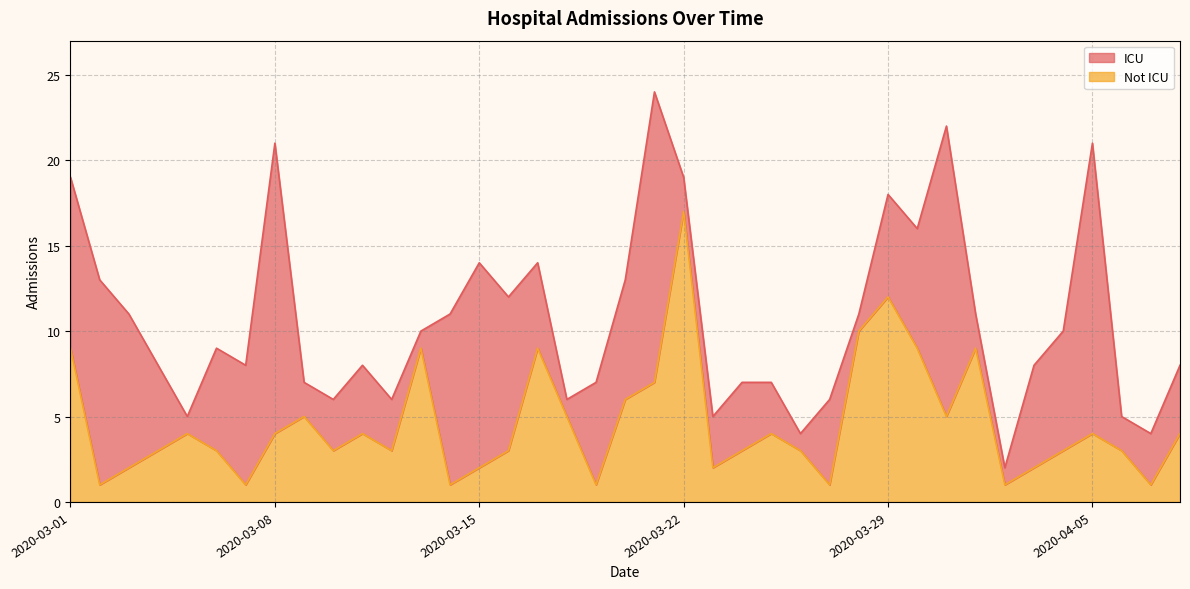

How many points are lower than both their immediate neighbors (excluding endpoints)?

11